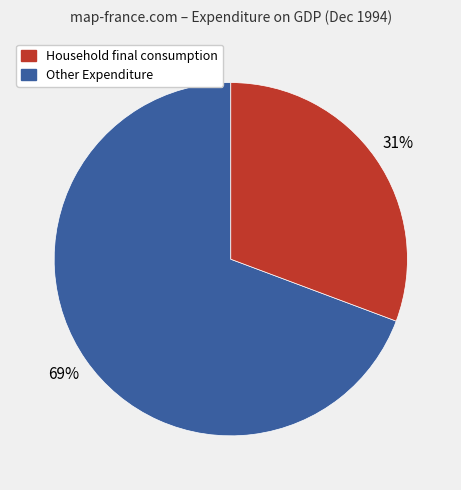

Is there any slice that represents more than half of the pie?

Yes